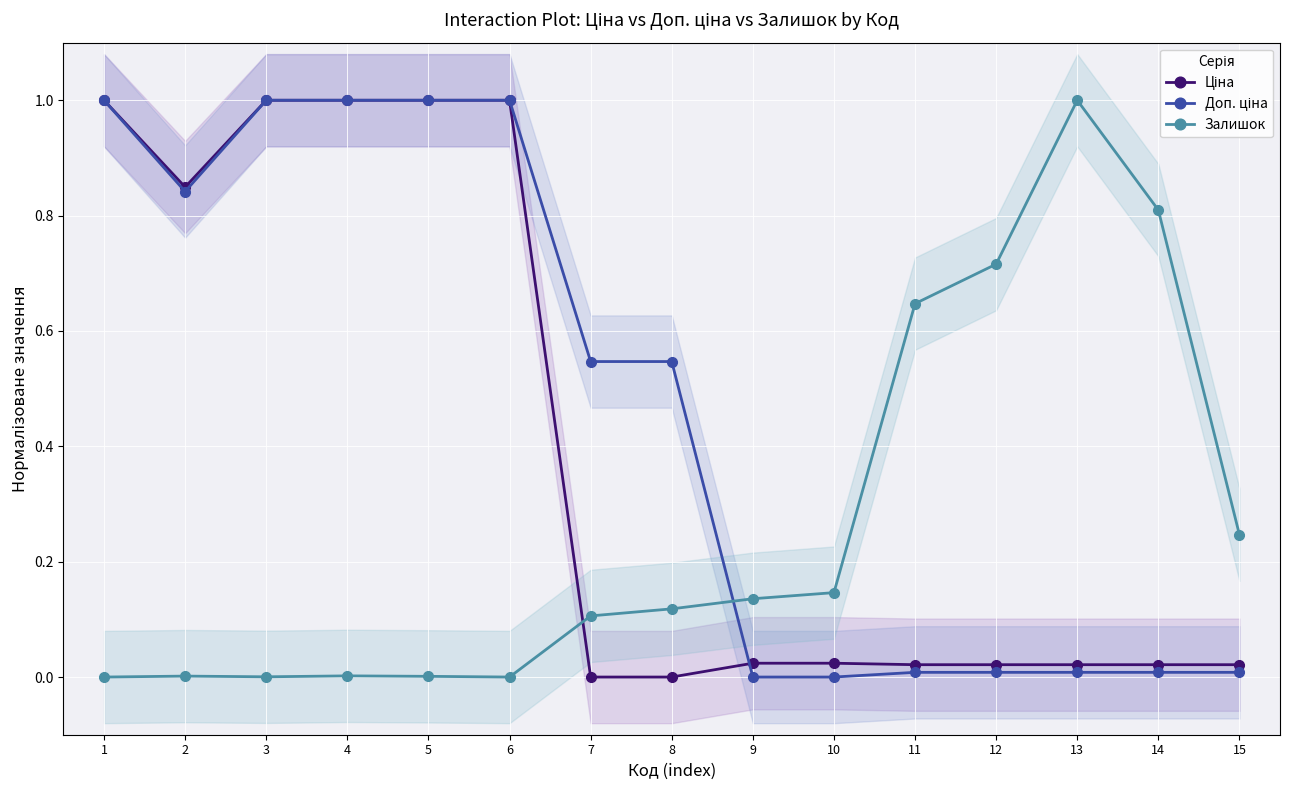

Which series changed the most between 7 and 8?

Залишок